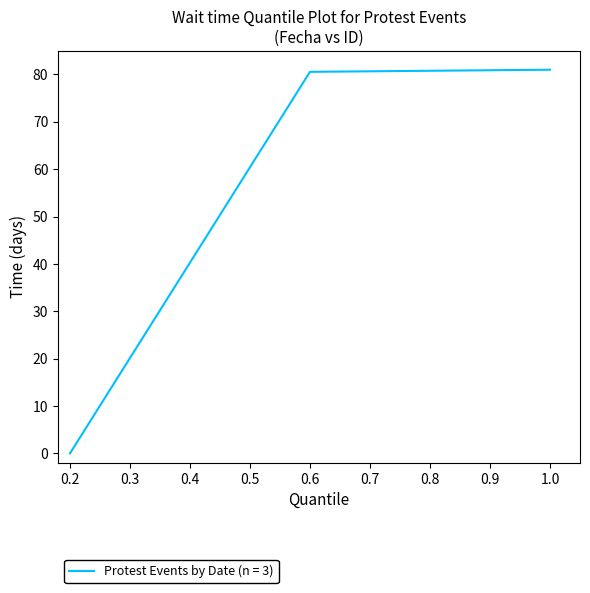

Which has a higher value, 1.0 or 0.2?

1.0